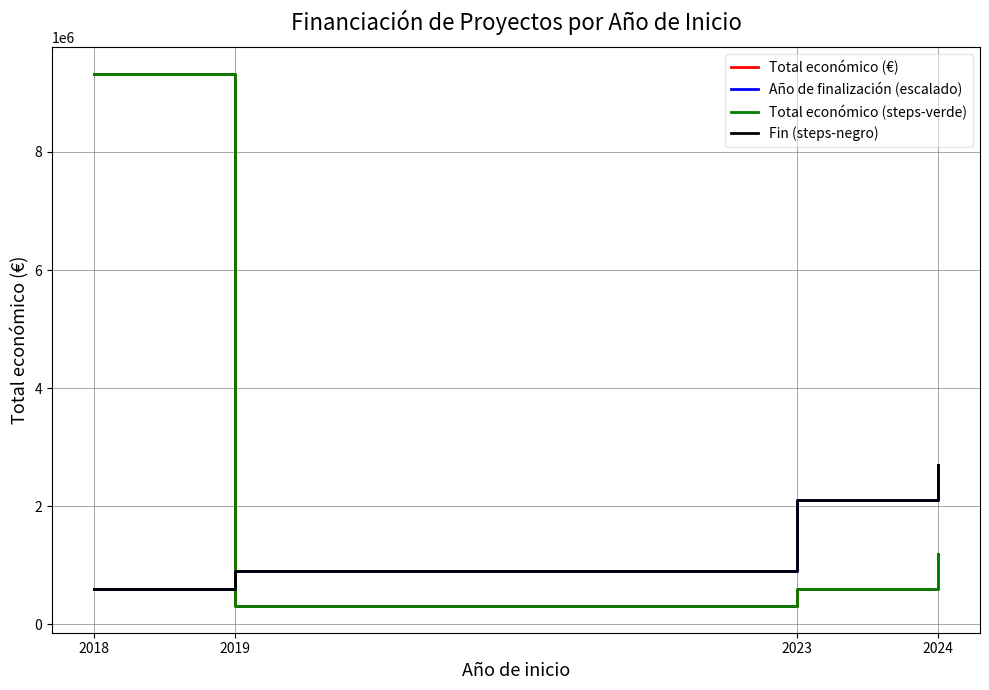

Does the chart display data point markers on the line(s)?

No